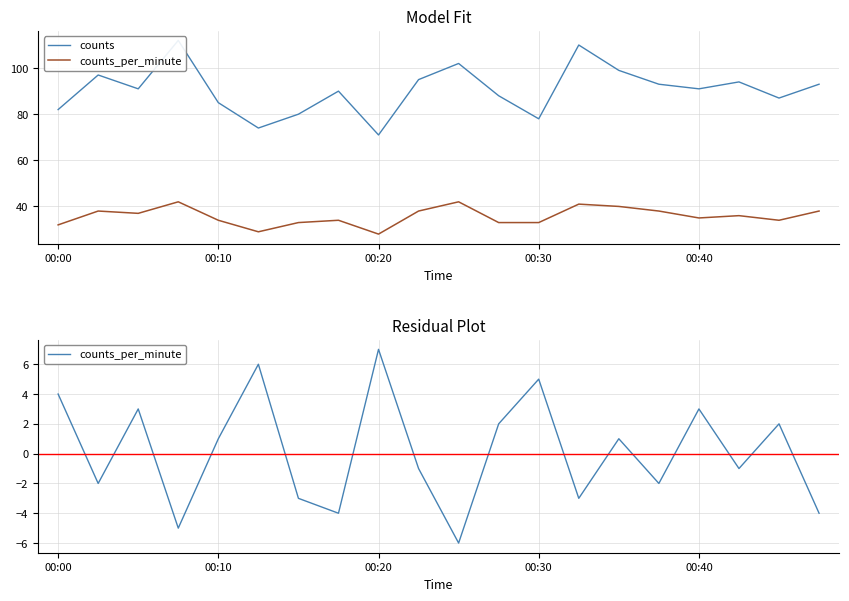

List the series in order of their overall mean, lowest first.

counts_per_minute, counts